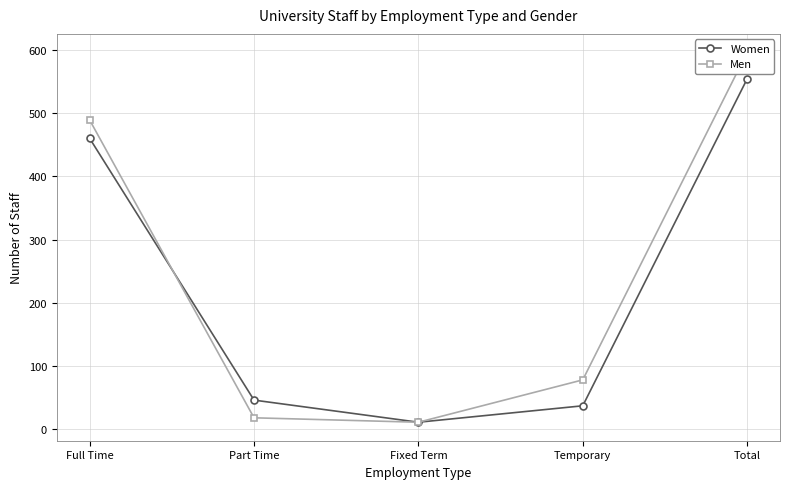

What is the difference between the maximum and minimum values in the Men series?

585